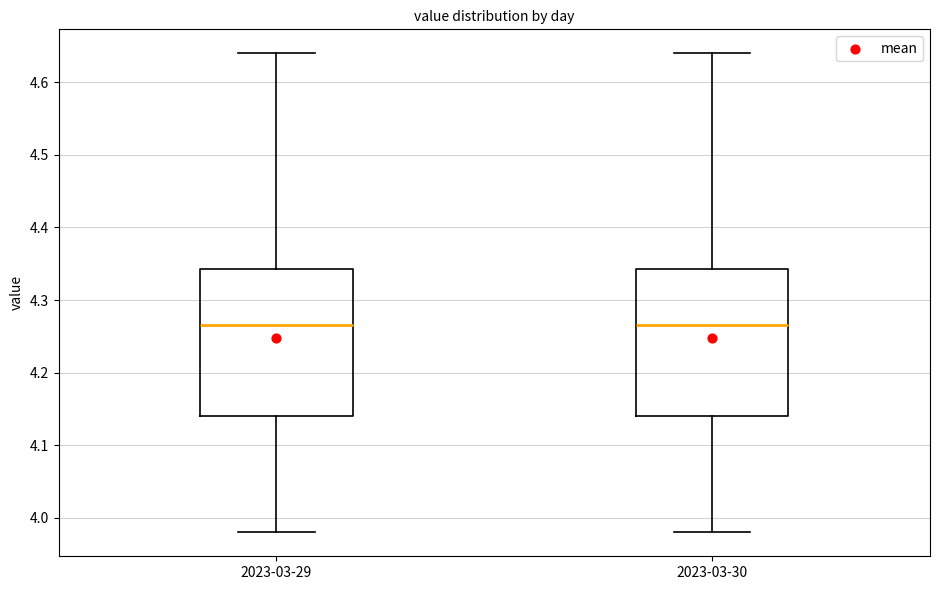

Where does the median line of the box for 2023-03-30 sit on the y-axis? The values are not printed on the chart, so give them approximately, as read against the axis.

4.27